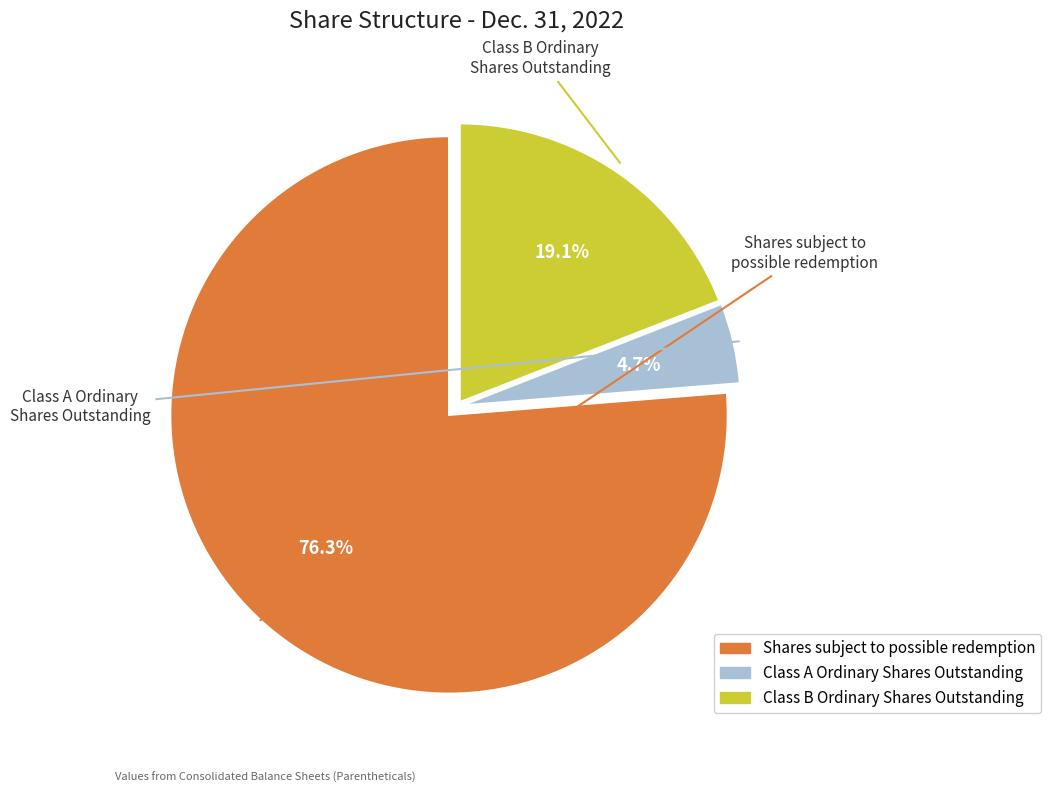

Is there any slice that represents more than half of the pie?

Yes